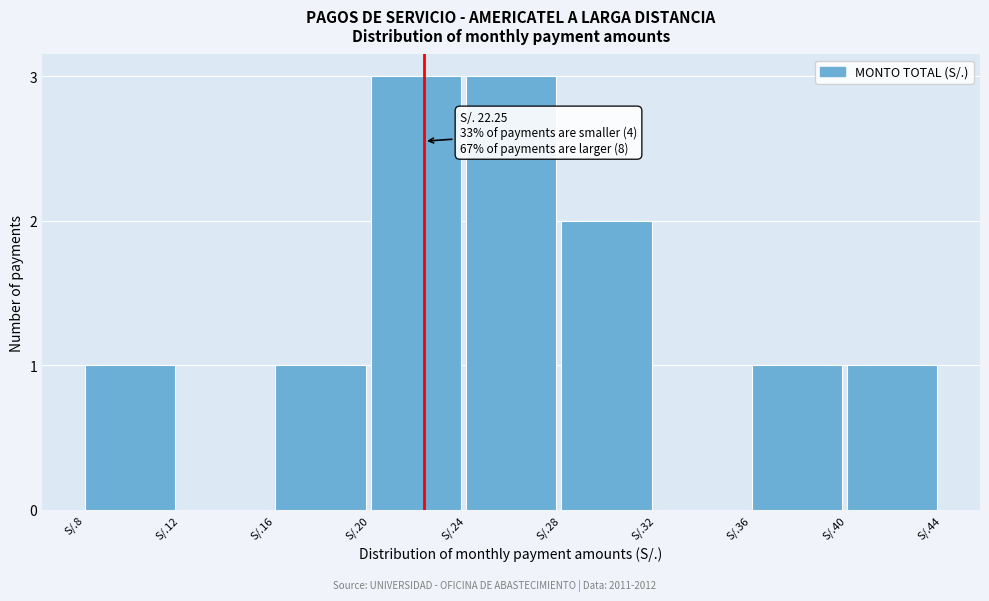

Reading right to left, transcribe all the data shown in this chart.

S/.40=1	S/.36=1	S/.32=0	S/.28=2	S/.24=3	S/.20=3	S/.16=1	S/.12=0	S/.8=1